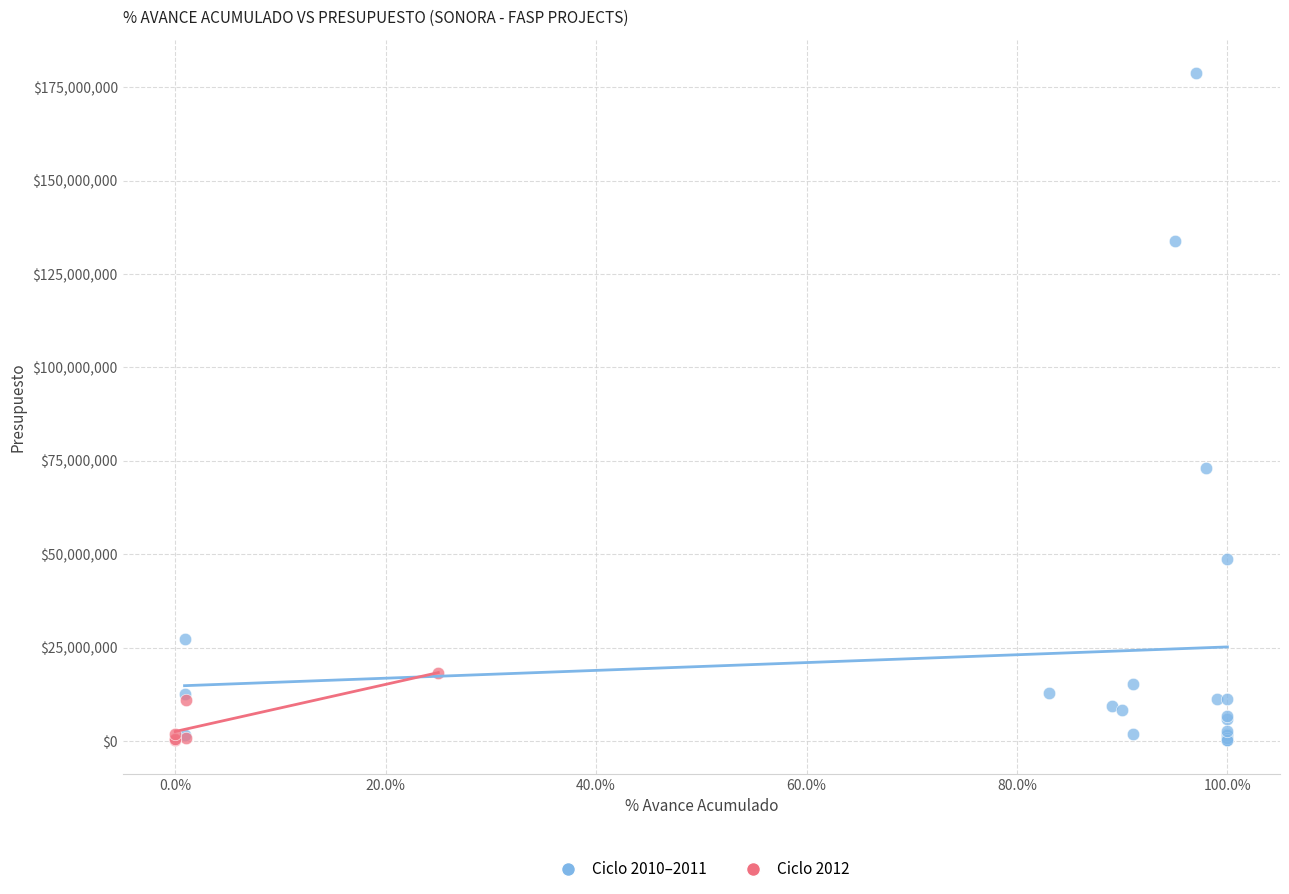

What are all the series names shown in the legend?

Ciclo 2010–2011, Ciclo 2012